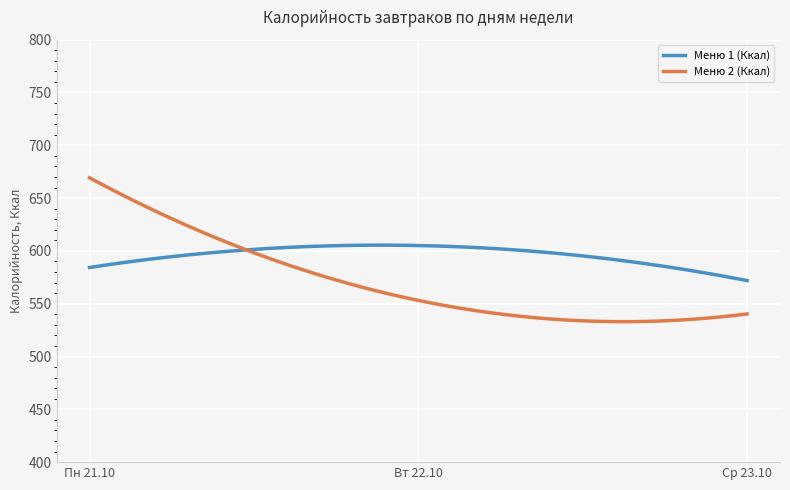

Rank the series by their average value, from lowest to highest.

Меню 2 (Ккал), Меню 1 (Ккал)